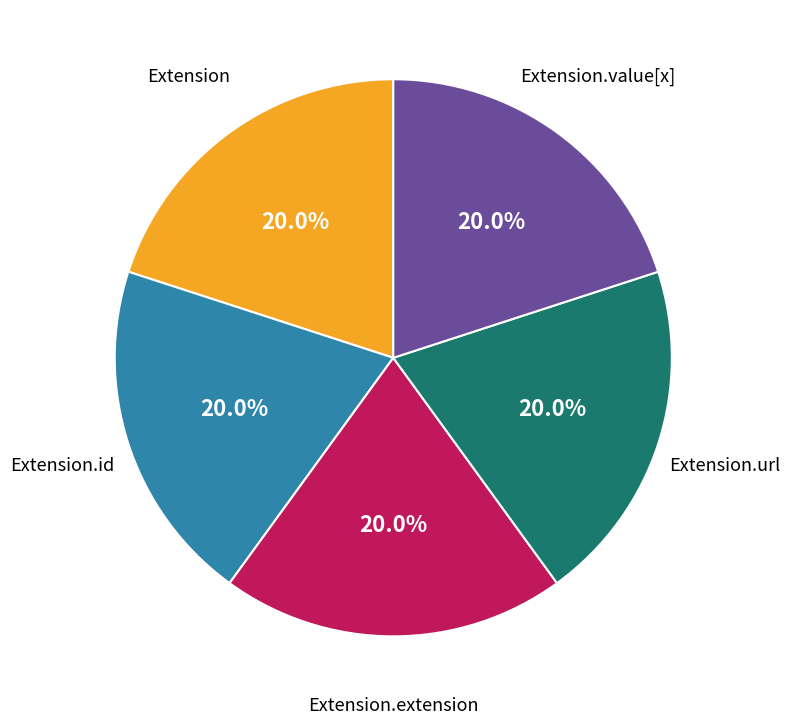

Does any single category account for the majority?

No